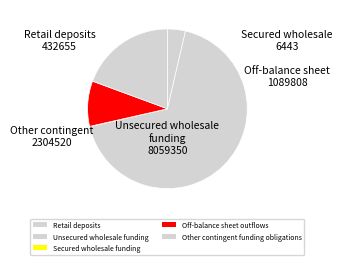

What is the largest slice in the pie chart?

Unsecured wholesale funding